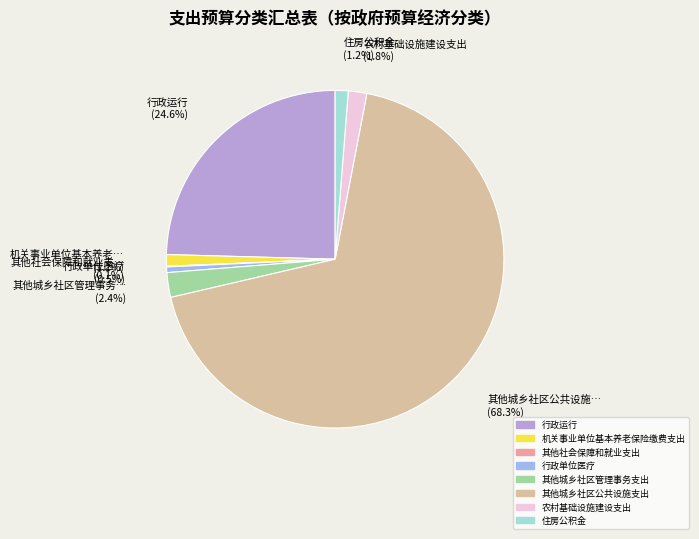

Does 行政单位医疗 account for over 50% of the chart?

No